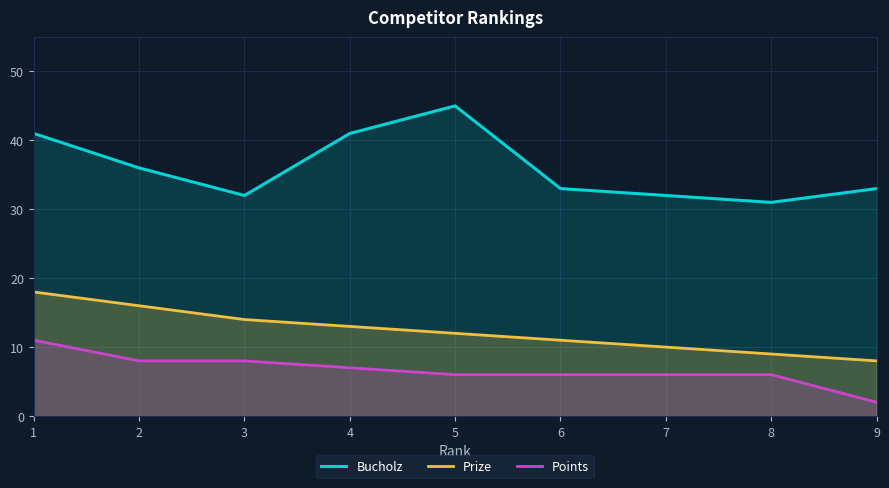

What is the minimum value shown in the chart?

2